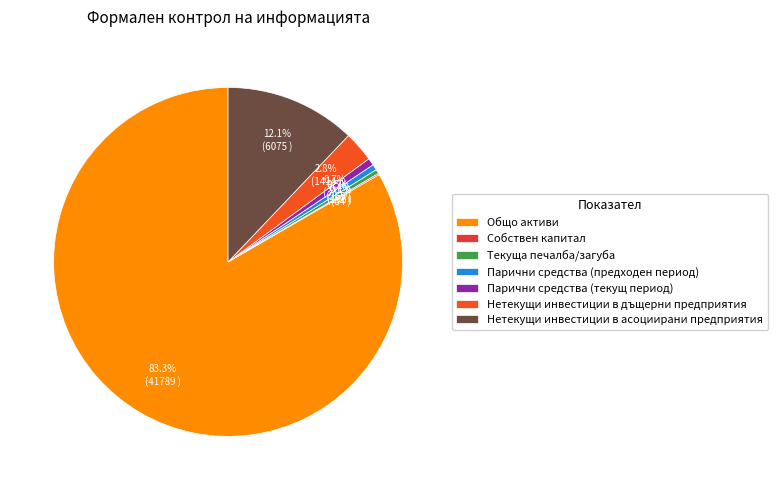

What percentage is the Парични средства (предходен период) slice, to the nearest percent?

1%